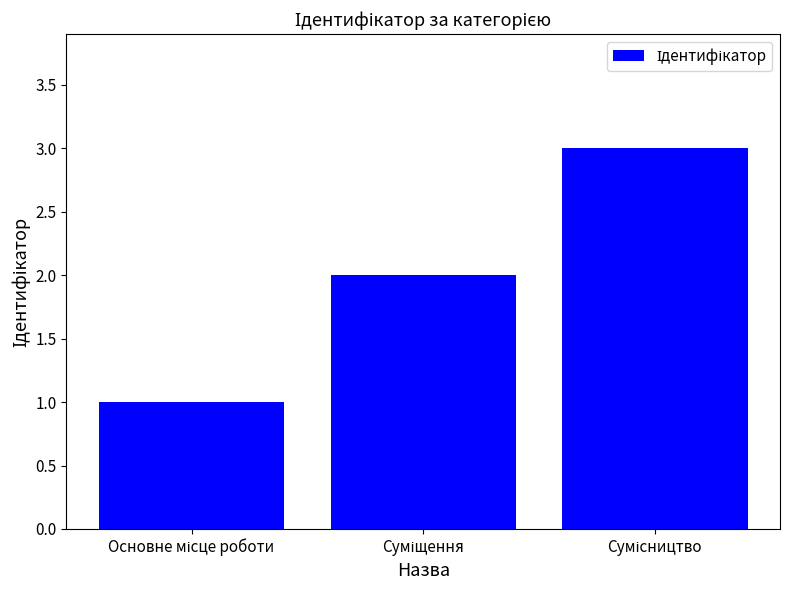

Reading left to right, what are all the values shown in this chart?

1	2	3